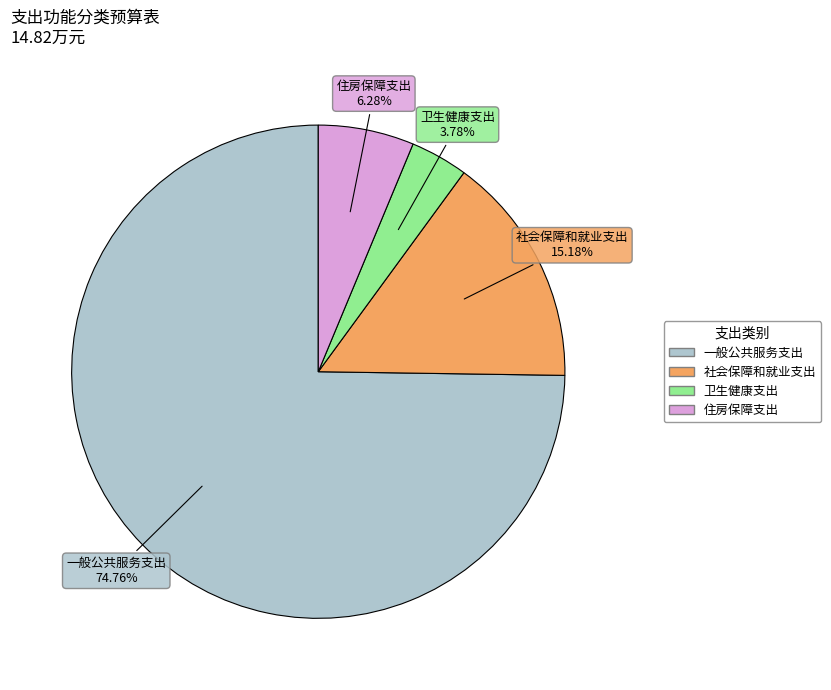

The 一般公共服务支出 slice represents 75% of the pie. True or false?

True